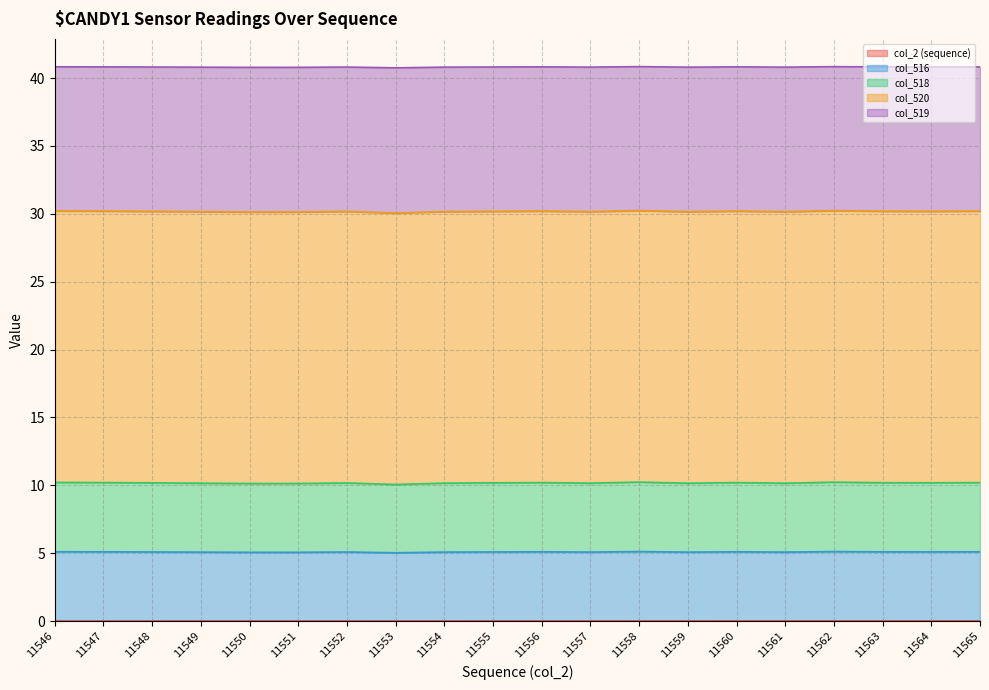

Does the chart have visible grid lines?

Yes